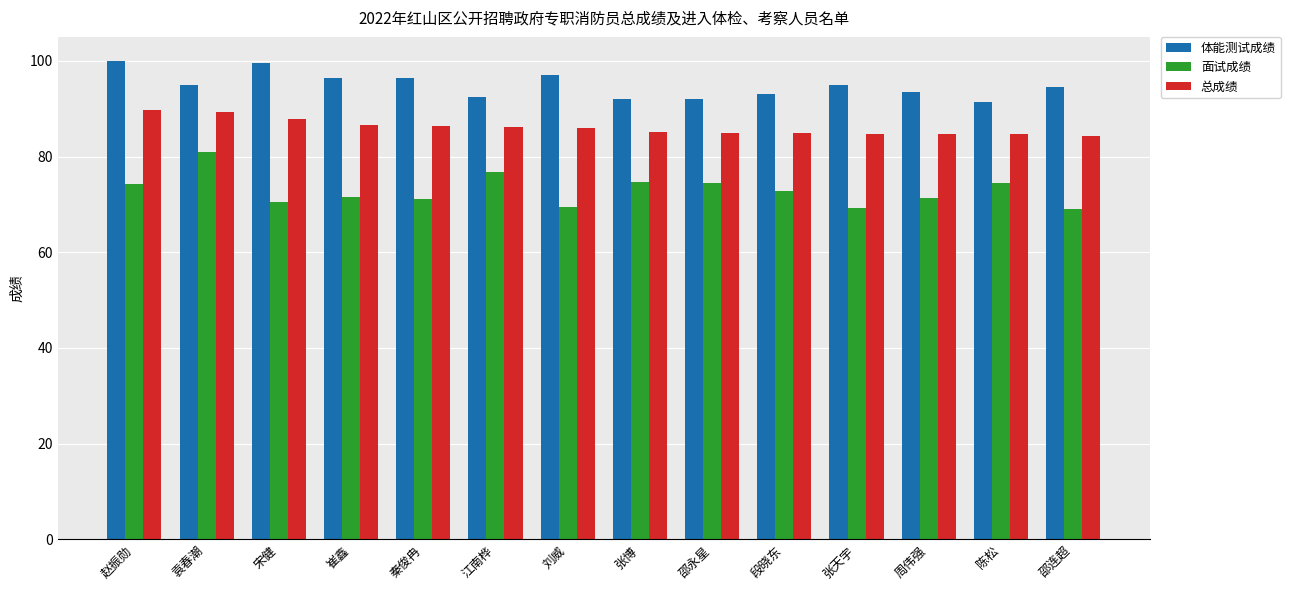

Is the value of 面试成绩 at 赵振勋 greater than the value of 总成绩 at 袁春潮?

No